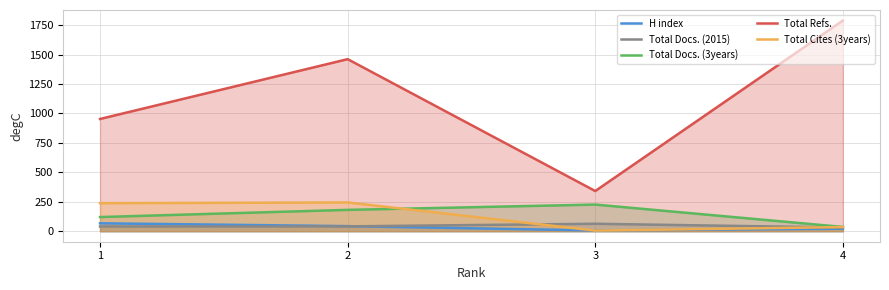

What is the sum of the Total Refs. values at 2 and 4?

3250